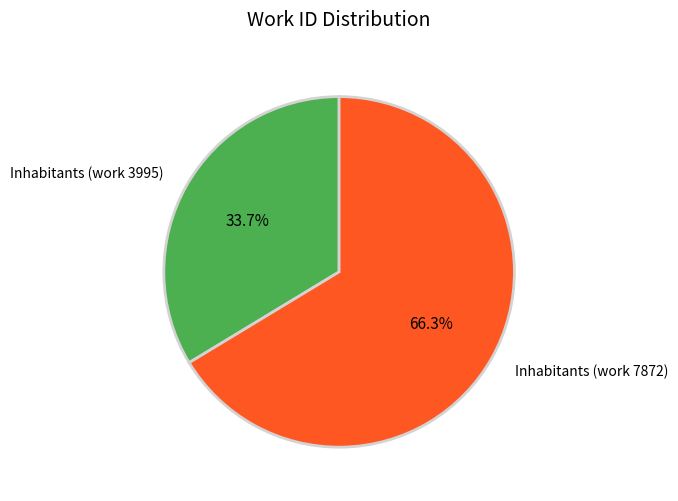

To the nearest percent, what portion does Inhabitants (work 3995) represent?

34%